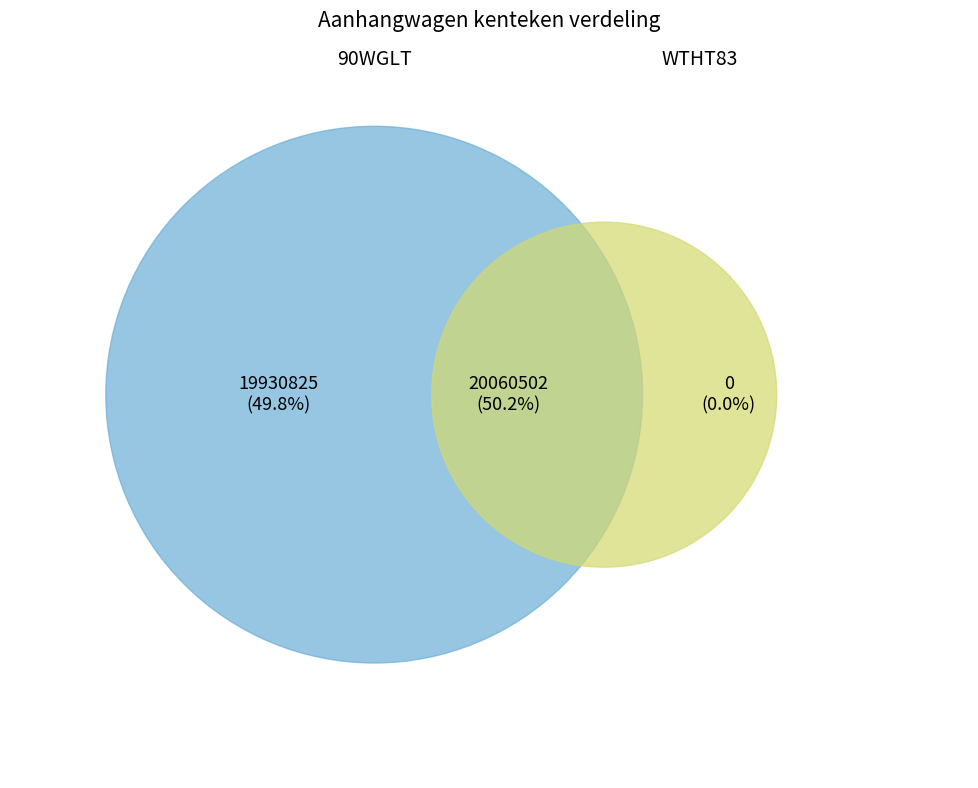

What percentage do WTHT83 and 90WGLT together represent?

100.0%